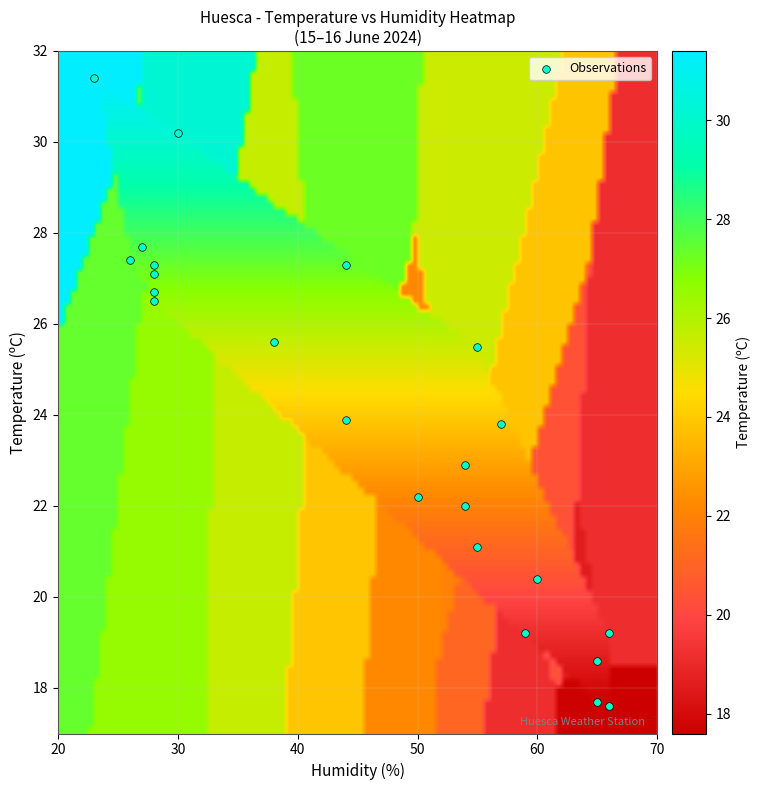

What is the range of X values (max minus min)?

43.0